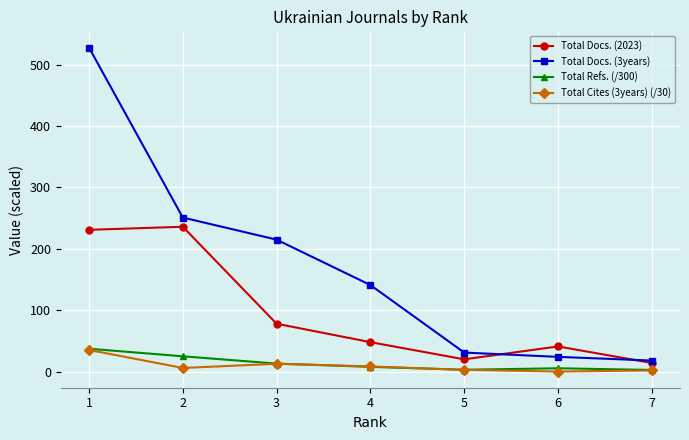

Which series has the largest range (max minus min)?

Total Docs. (3years)